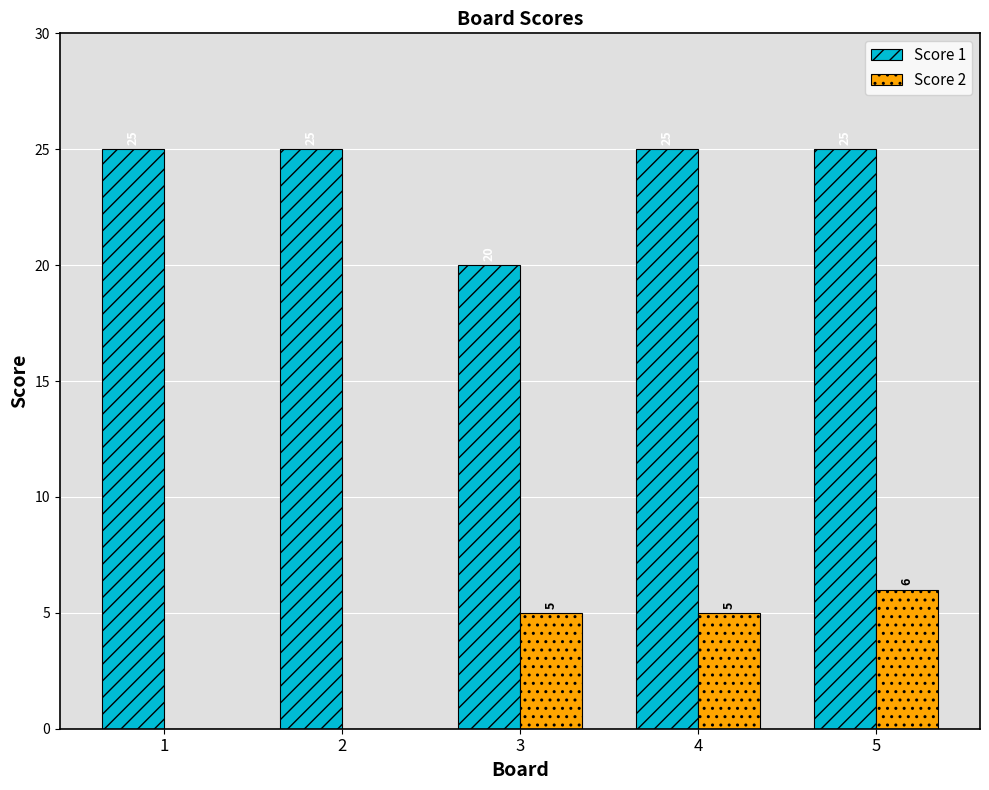

Reading left to right, extract all data points from this chart.

Score 1: 1=25	2=25	3=20	4=25	5=25
Score 2: 1=0	2=0	3=5	4=5	5=6